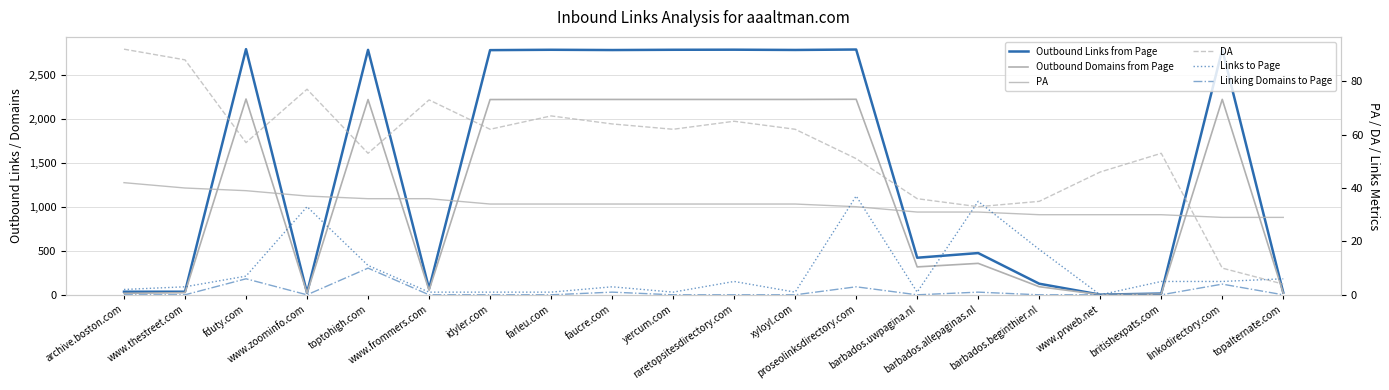

Where do DA and Outbound Domains from Page first cross each other?

www.thestreet.com and fduty.com